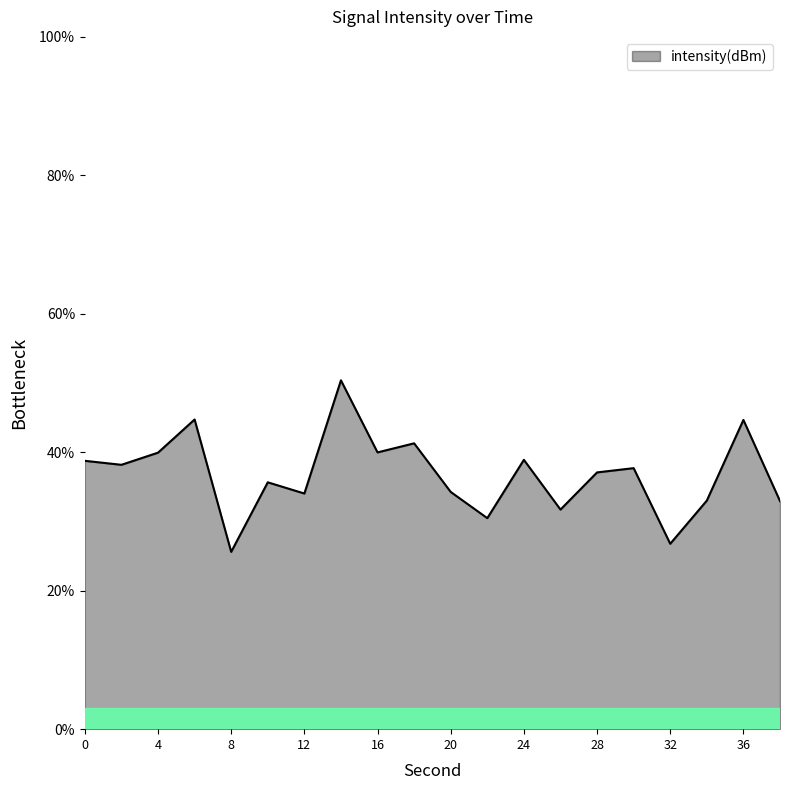

What is the minimum value shown in the chart?

25.6